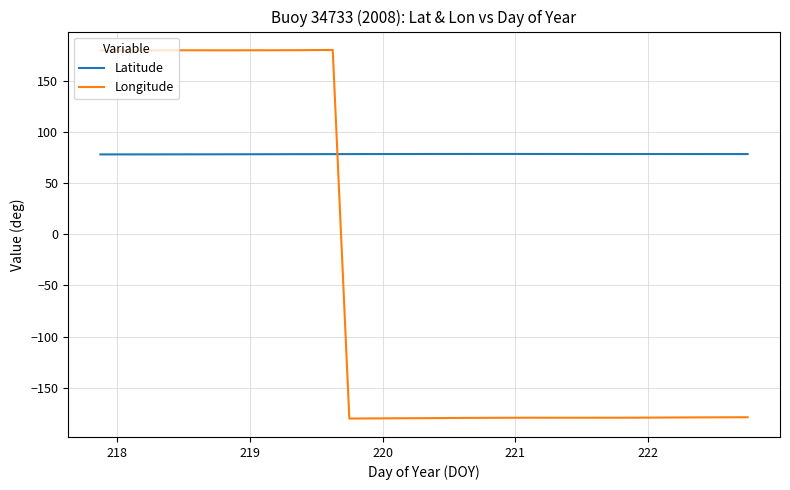

Which series has the widest spread of values?

Longitude